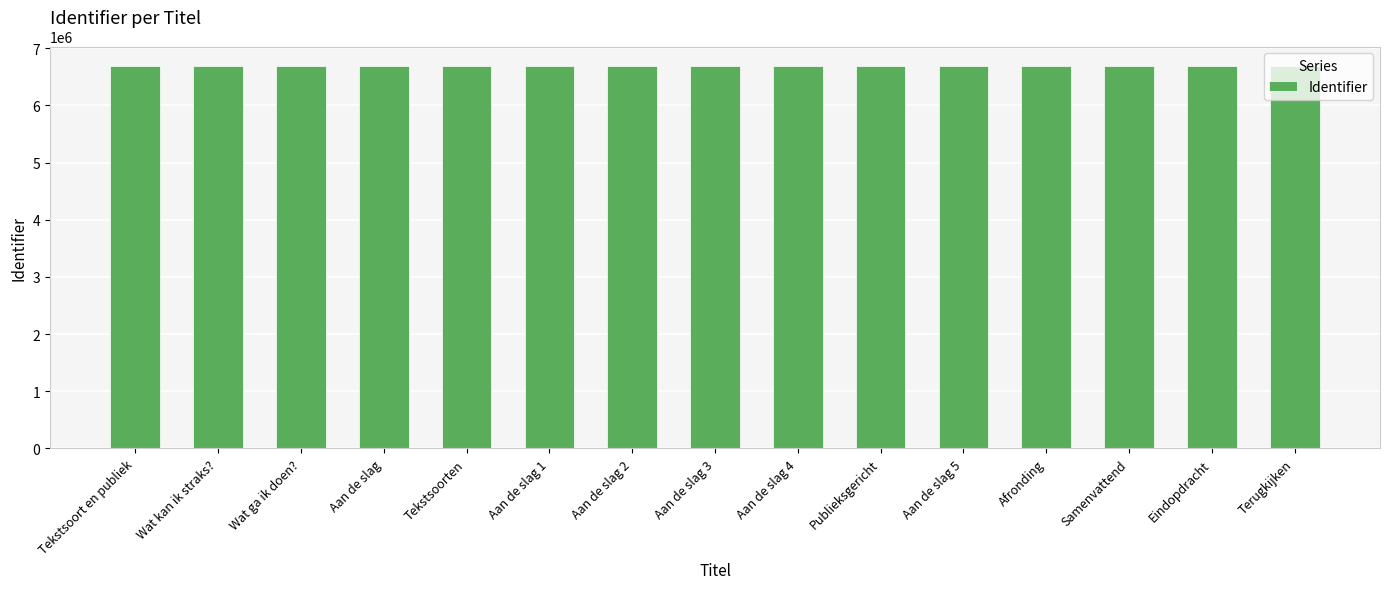

What is the difference between the second highest and second lowest values?

27